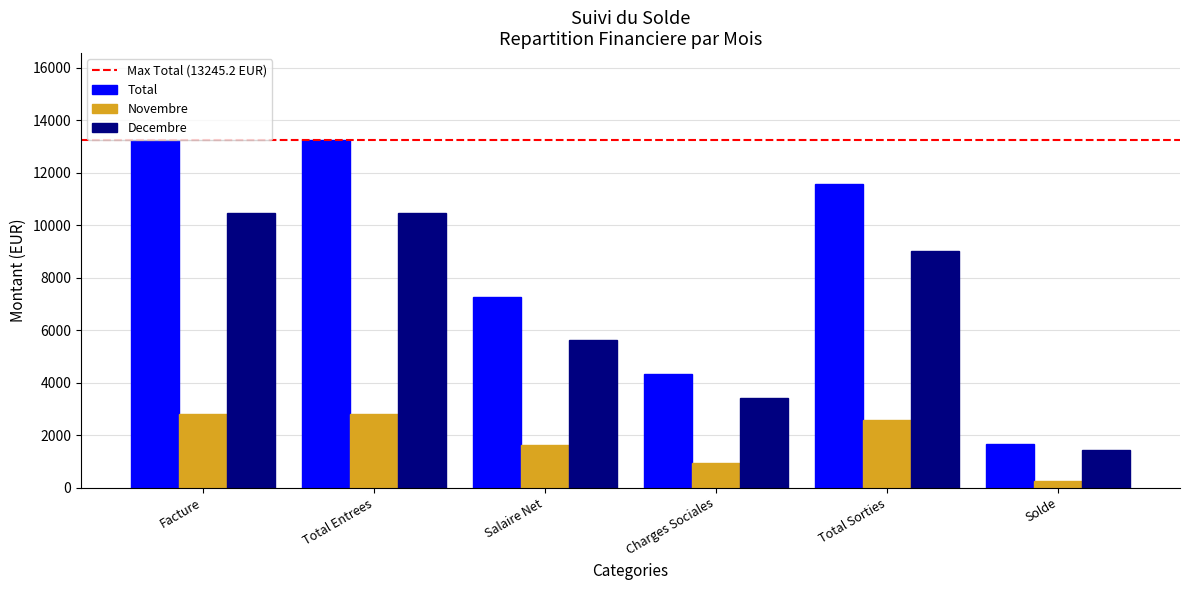

List the series in order of their peak value, highest first.

Total, Decembre, Novembre